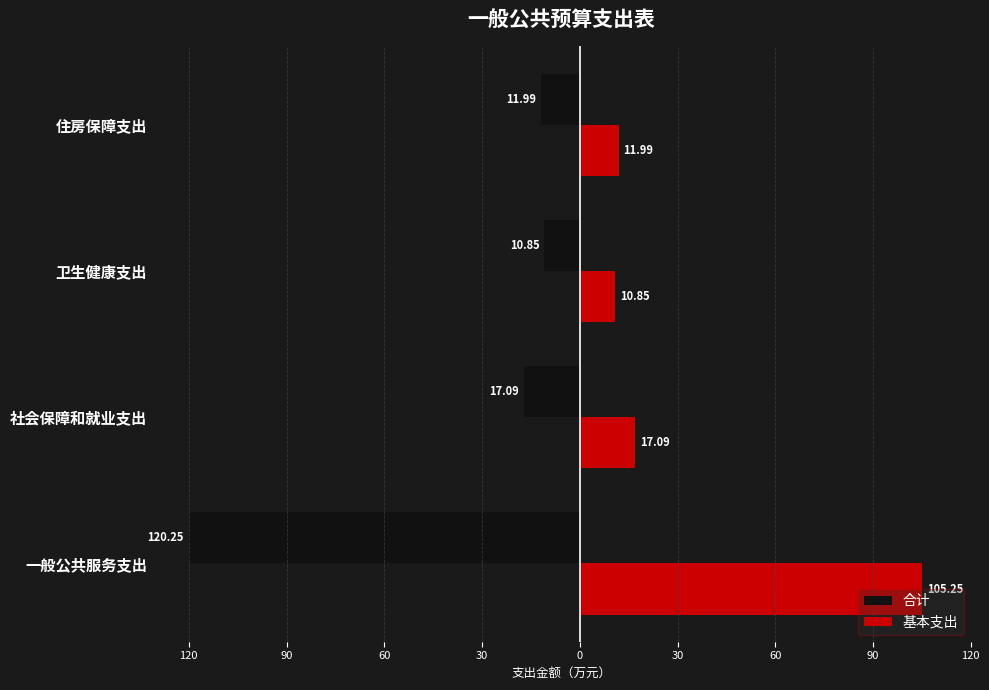

What are all the series names shown in the legend?

合计, 基本支出